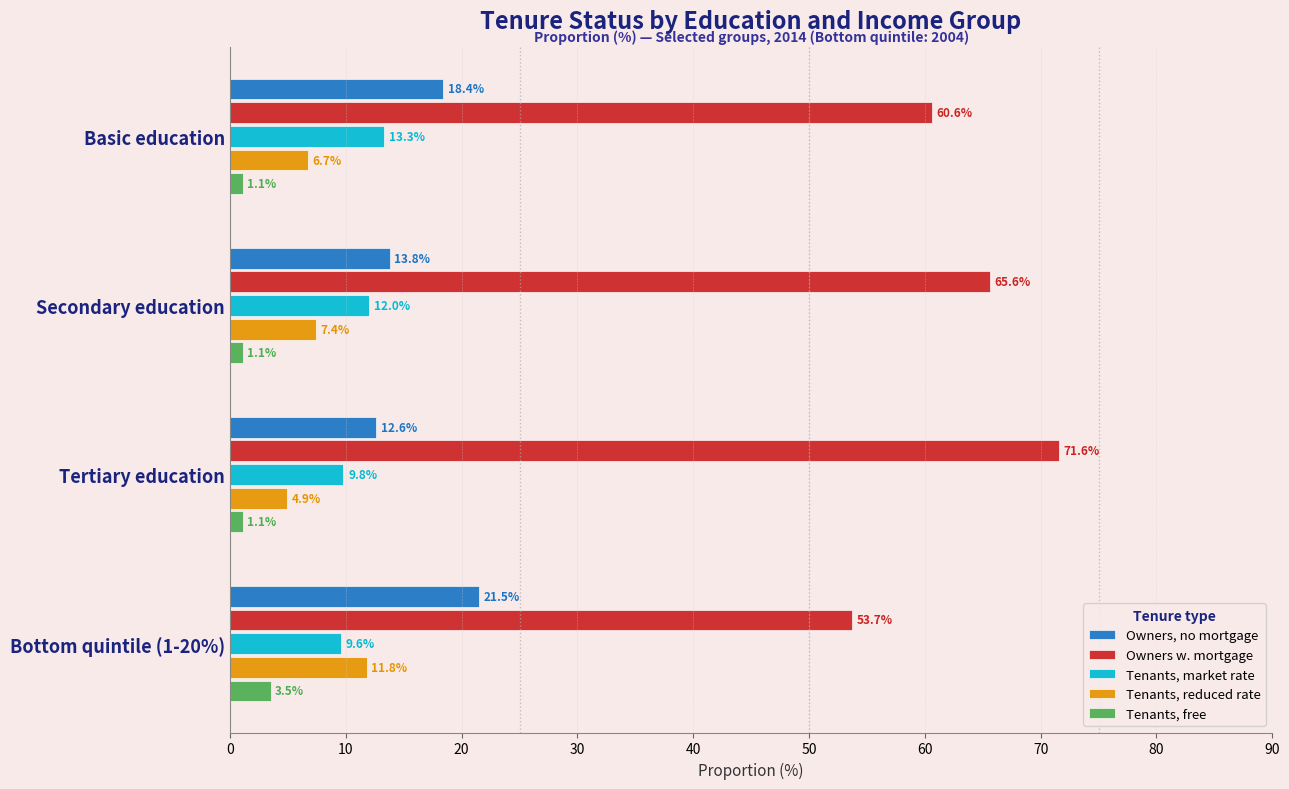

Which series has the widest spread of values?

Owners w. mortgage